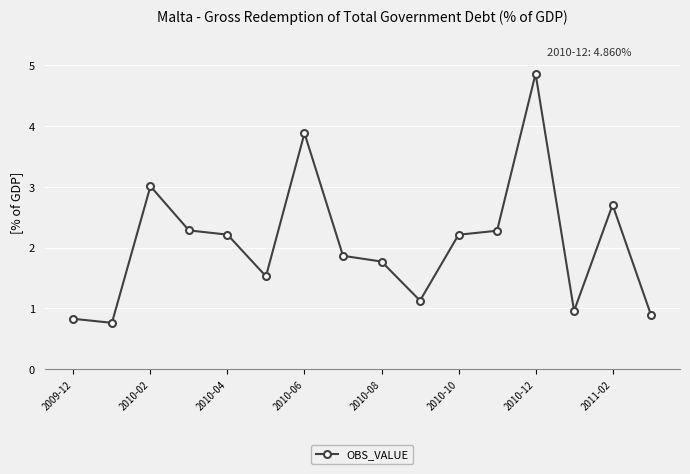

Reading right to left, list all the values displayed in this chart.

0.9	2.7	1.0	4.9	2.3	2.2	1.1	1.8	1.9	3.9	1.5	2.2	2.3	3.0	0.8	0.8